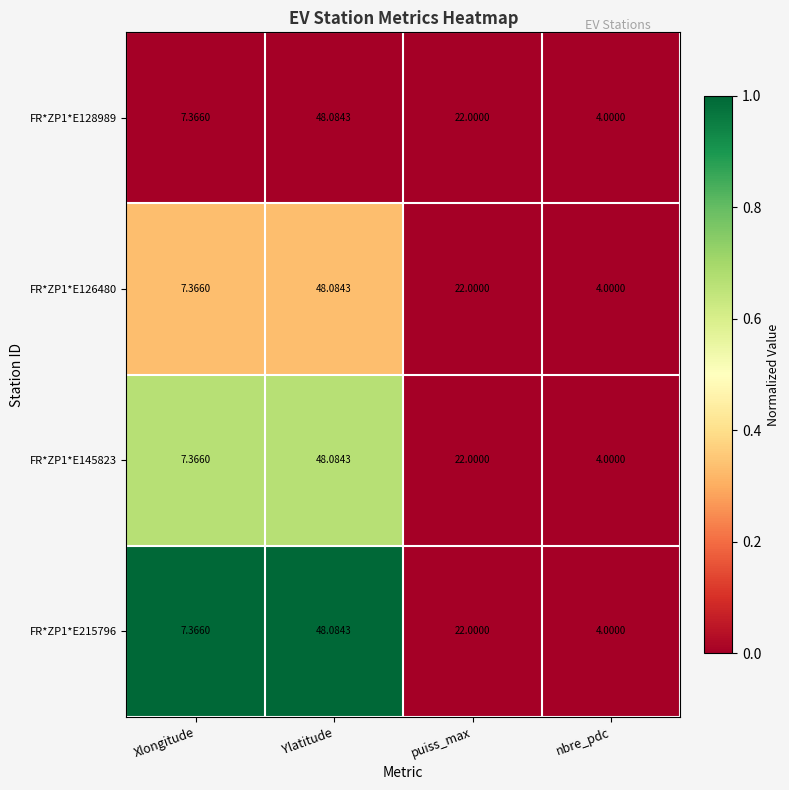

At which category is the sum across all series the highest?

Ylatitude